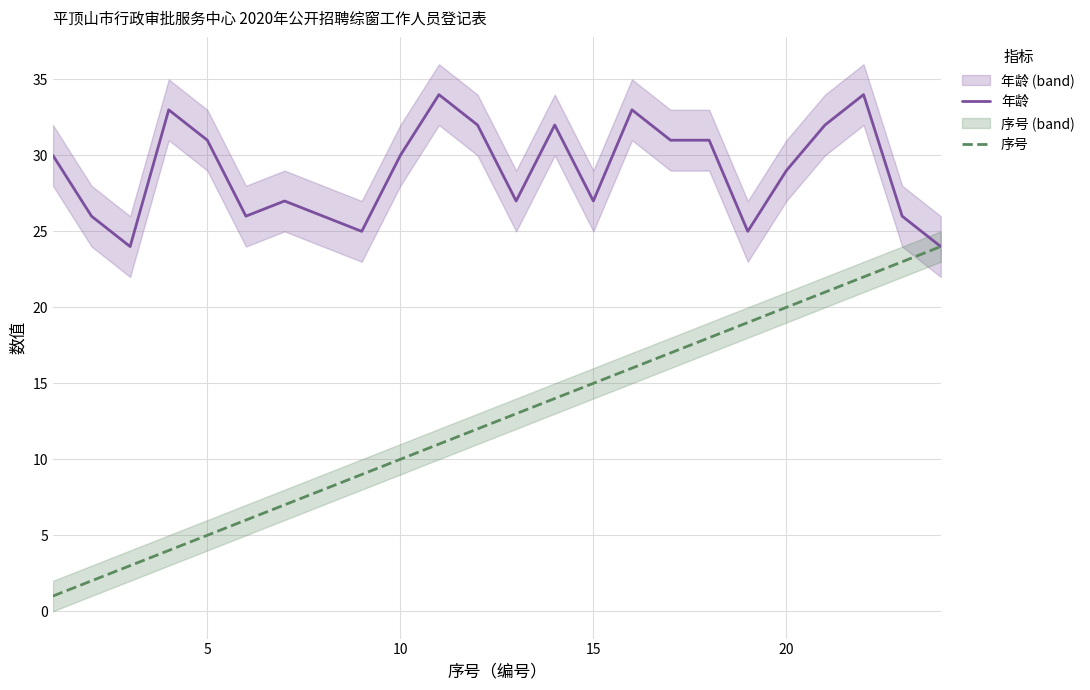

Is this an area chart (filled region under the line)?

No